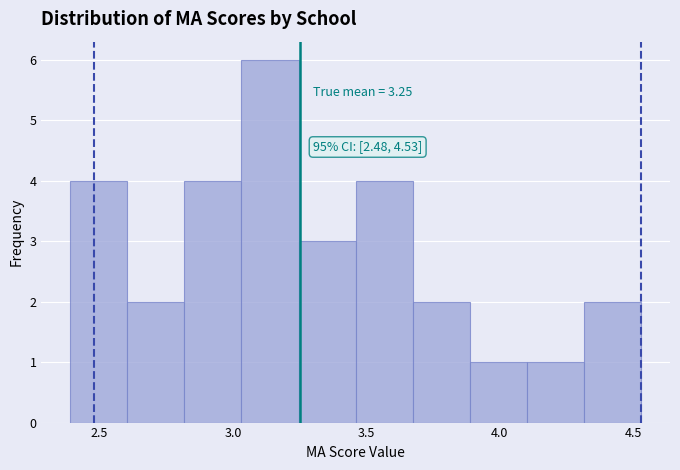

Over which range of the x-axis is the bar tallest?

3.05 to 3.25